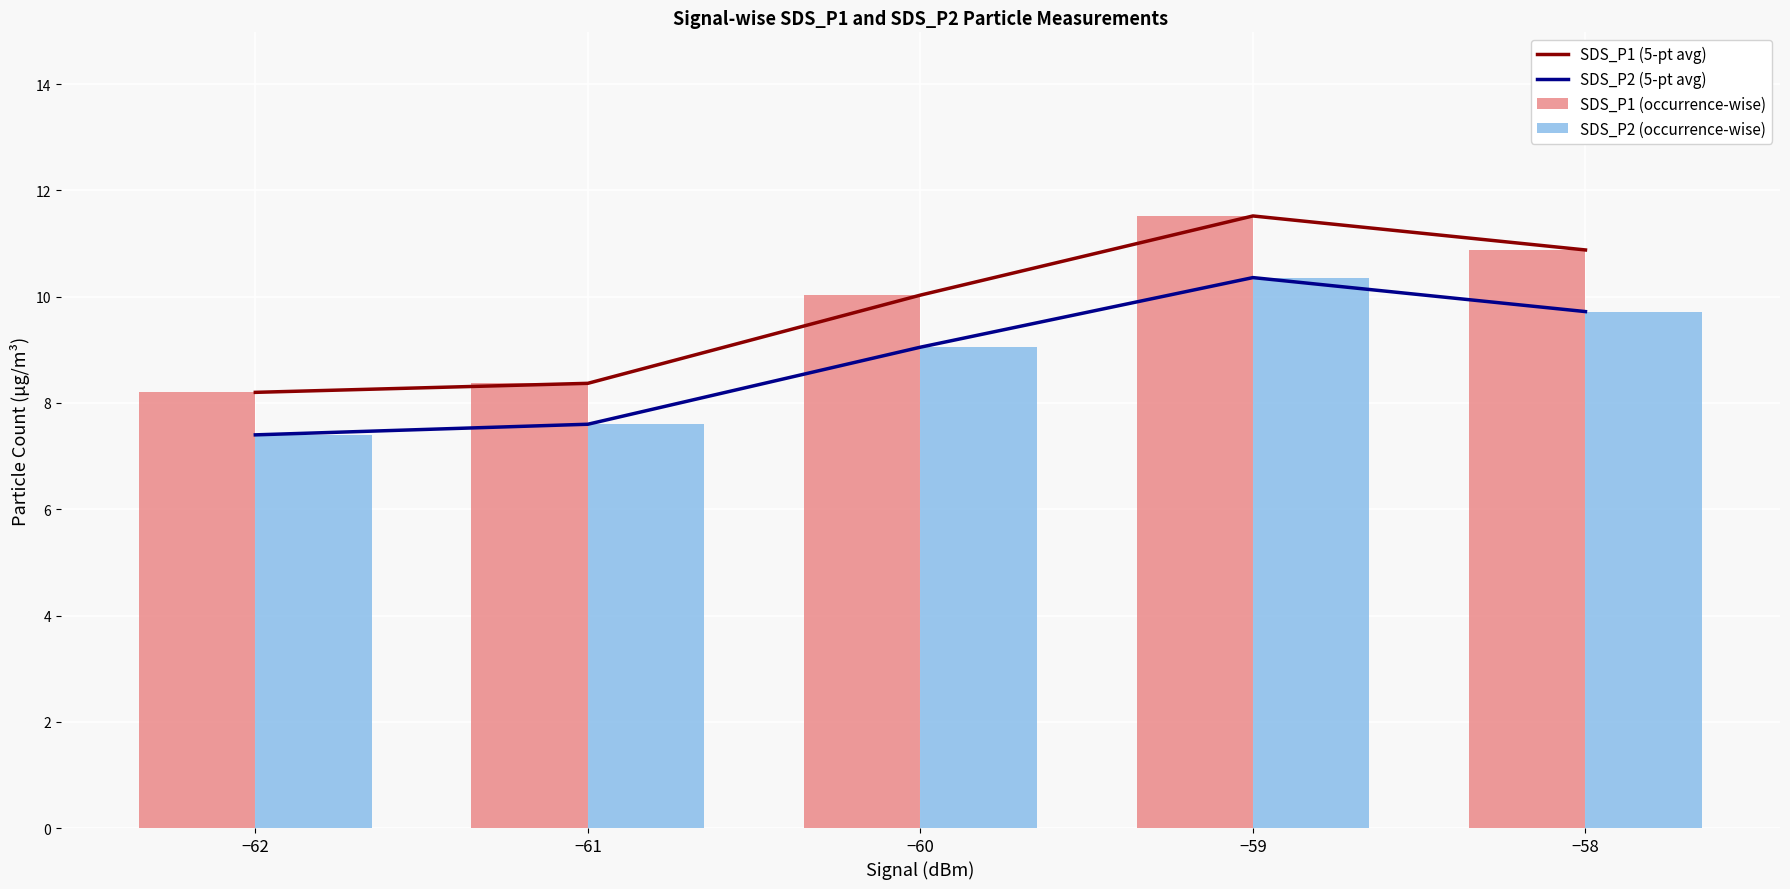

Are the bars horizontal?

No